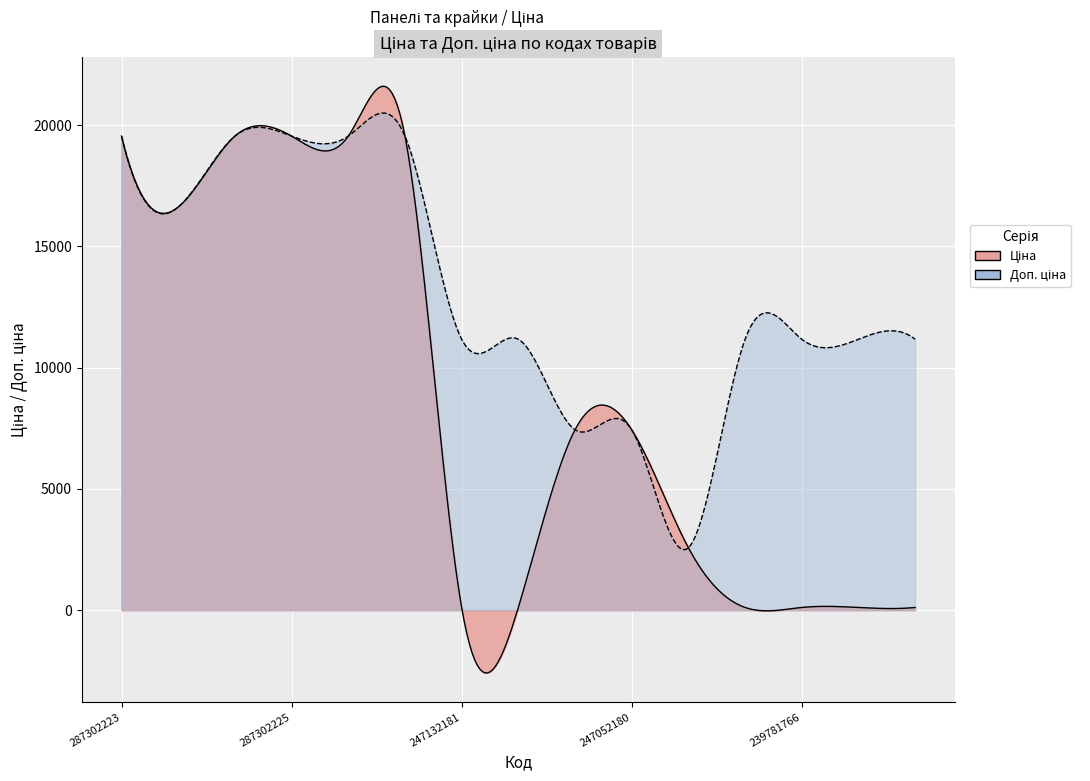

Which category has the highest value across all series?

287302223